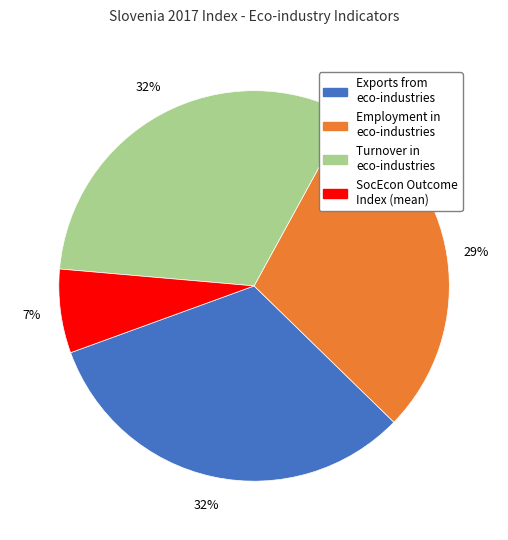

Is there any slice that represents more than half of the pie?

No